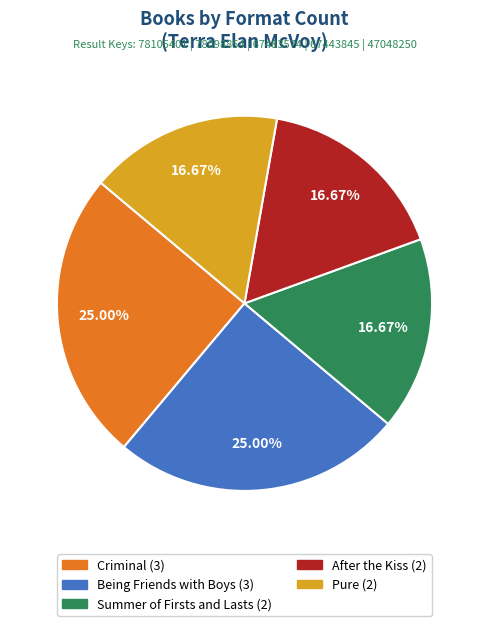

To the nearest percent, what is the average slice percentage?

20%